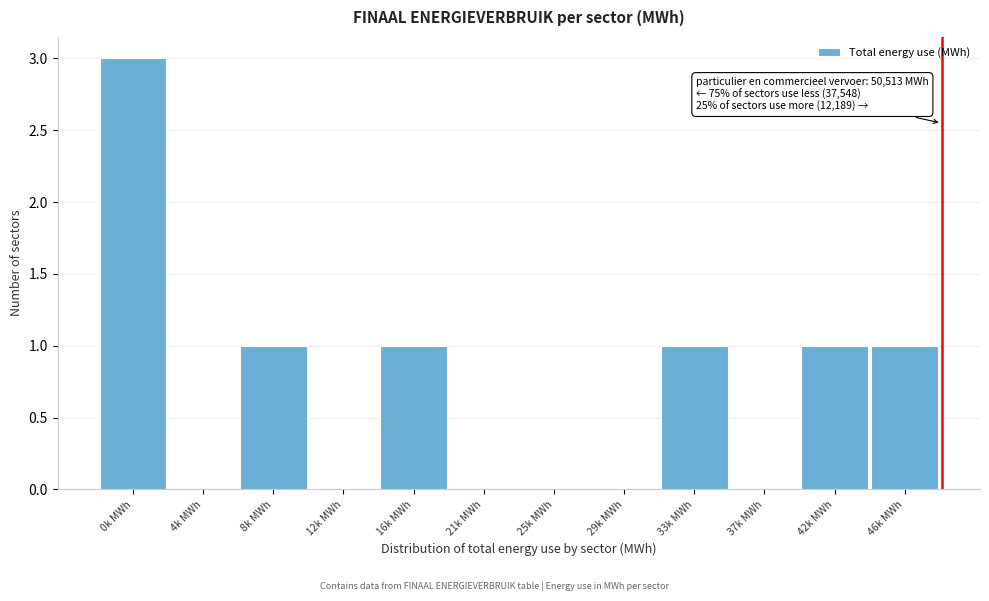

Reading right to left, what are all the values shown in this chart?

46k MWh=1	42k MWh=1	37k MWh=0	33k MWh=1	29k MWh=0	25k MWh=0	21k MWh=0	16k MWh=1	12k MWh=0	8k MWh=1	4k MWh=0	0k MWh=3